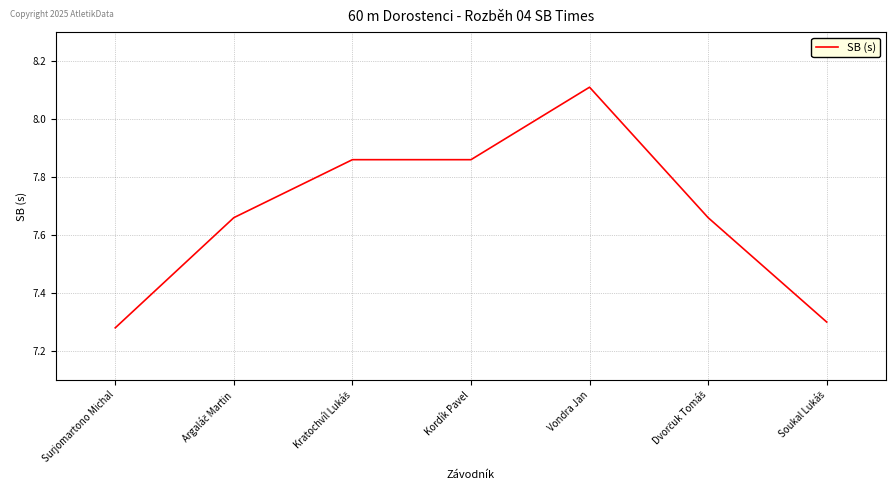

What position from the right is Vondra Jan?

3